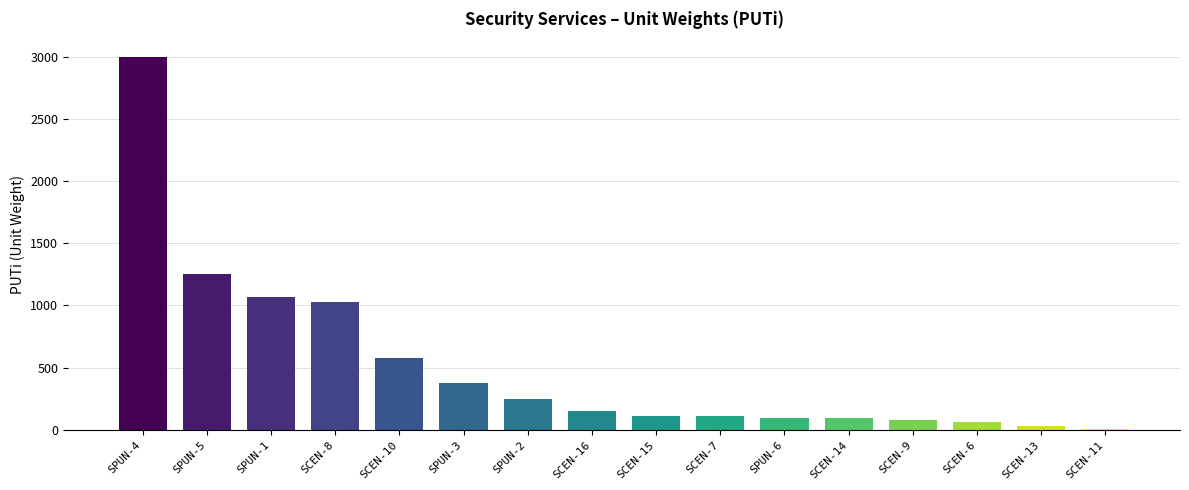

What value does the data have at SCEN-6, to the nearest 100?

100